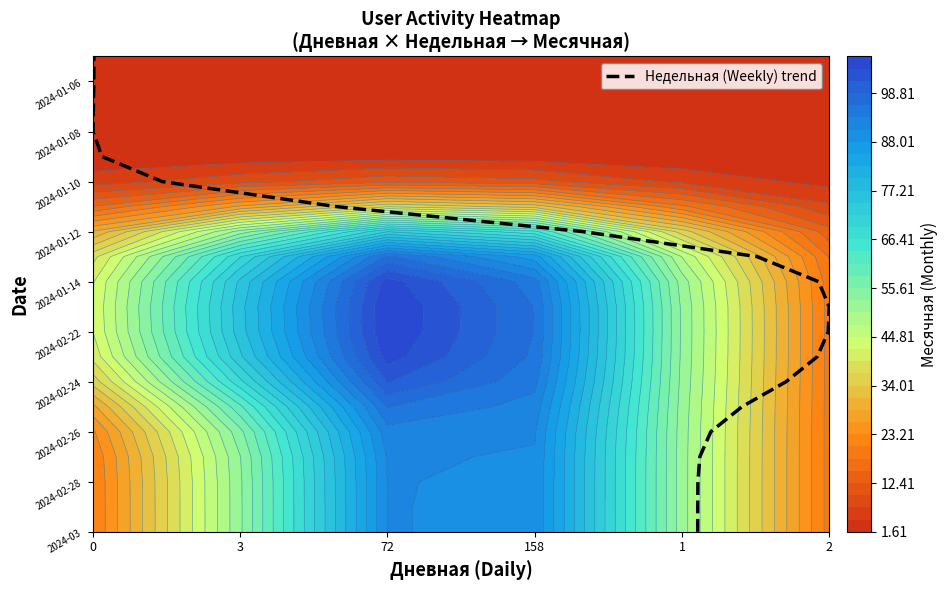

How many categories are shown in the chart?

20